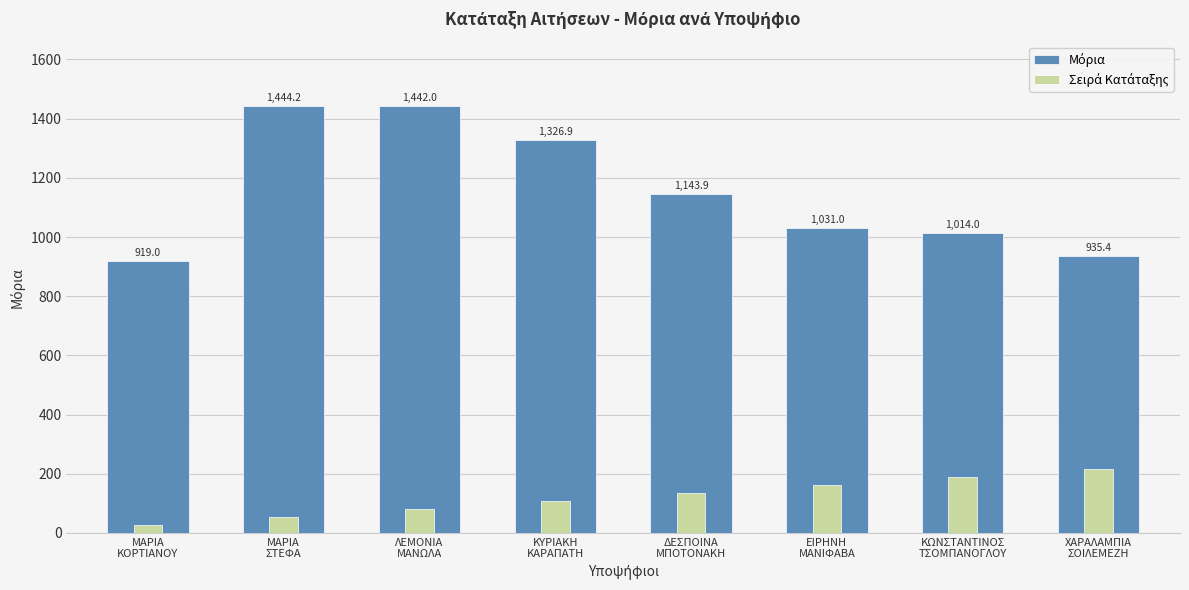

How many bars are there in each group?

2